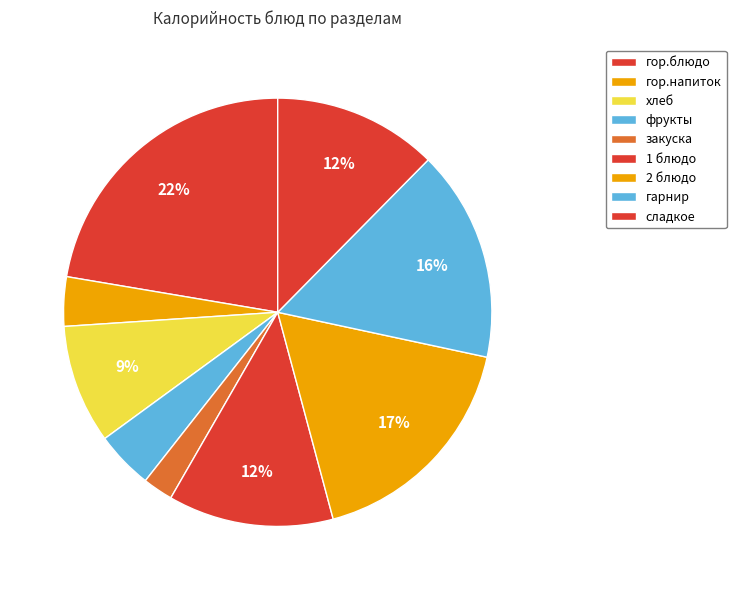

Rank the categories by value from lowest to highest.

закуска, гор.напиток, фрукты, хлеб, сладкое, 1 блюдо, гарнир, 2 блюдо, гор.блюдо